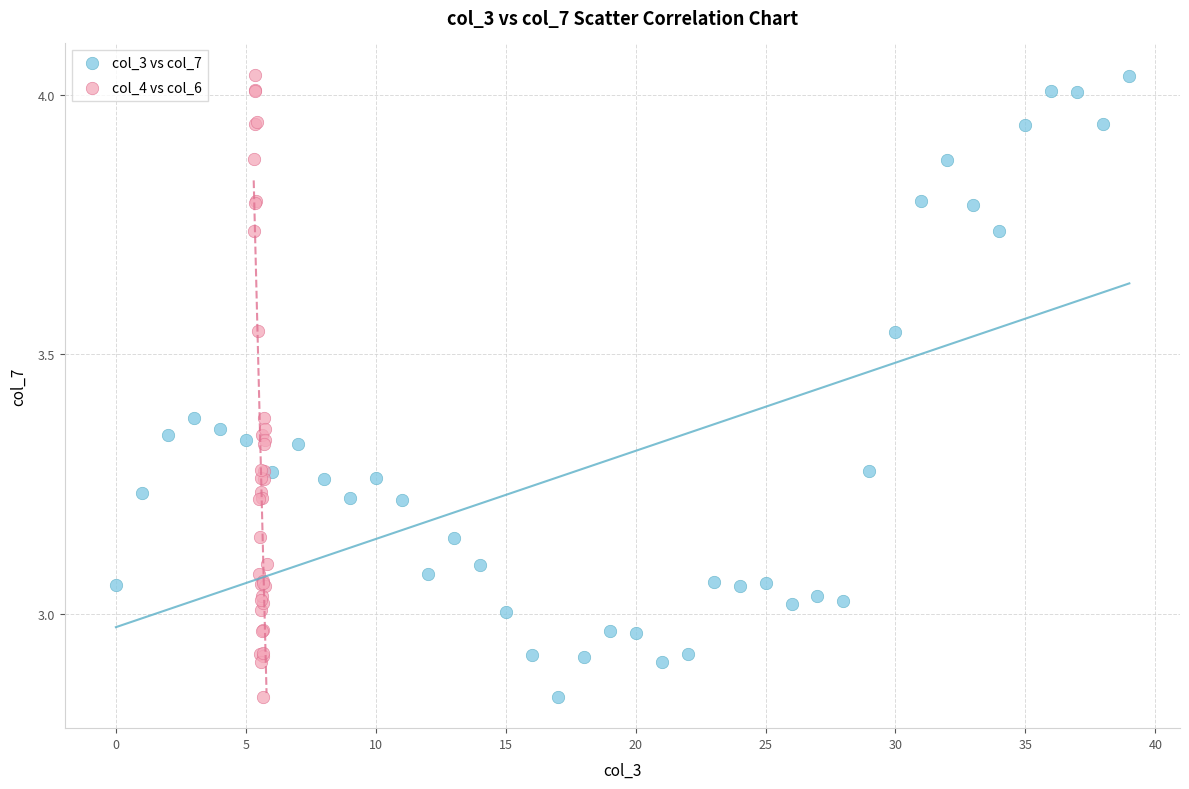

What are all the series names shown in the legend?

col_3 vs col_7, col_4 vs col_6